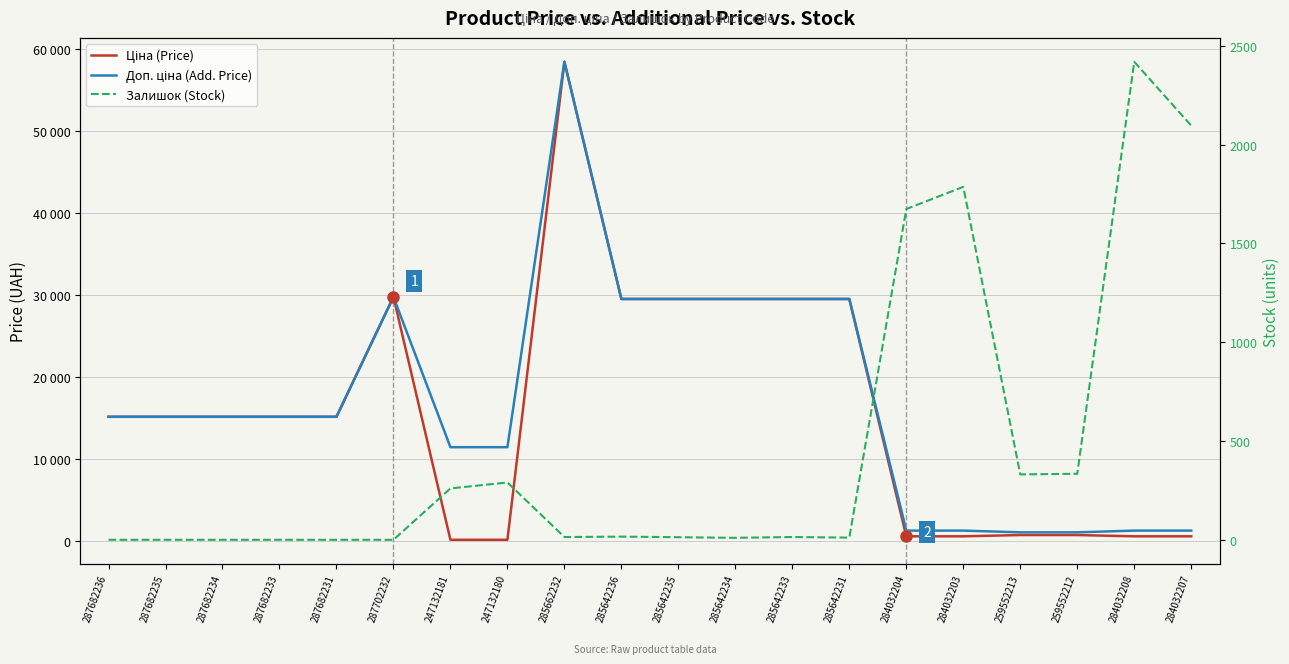

At how many categories does at least one series exceed 47770?

1